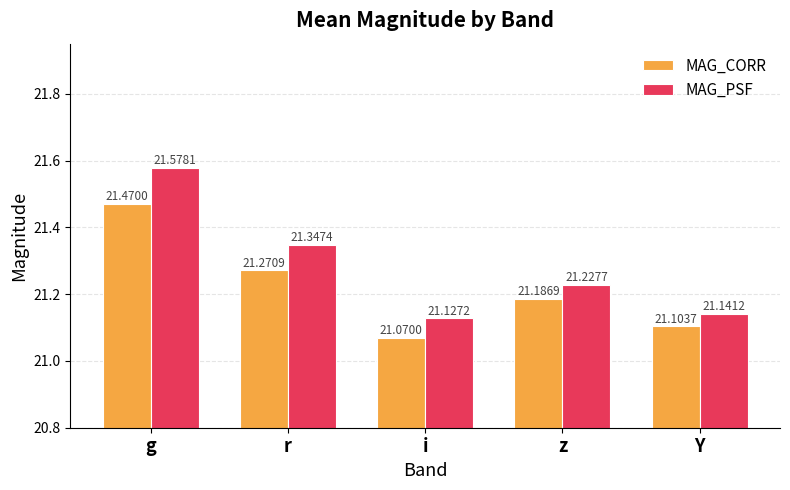

What is the difference between the maximum and minimum values in the MAG_CORR series?

0.4